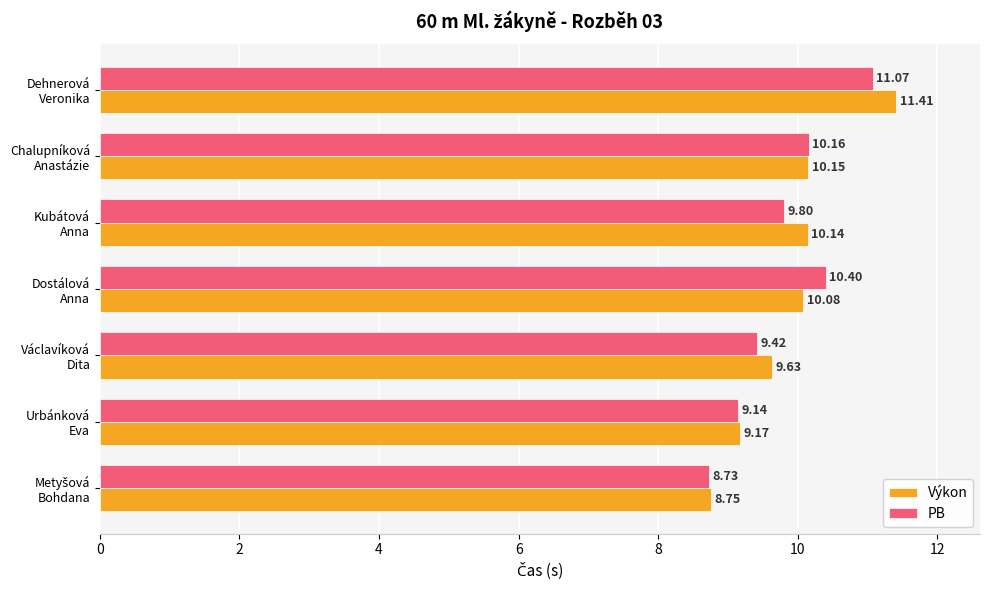

Which series has the widest spread of values?

Výkon